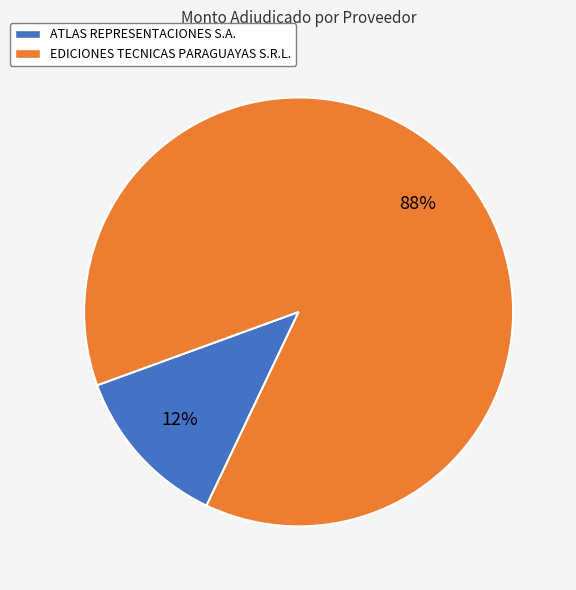

To the nearest percent, what portion does EDICIONES TECNICAS PARAGUAYAS S.R.L. represent?

88%